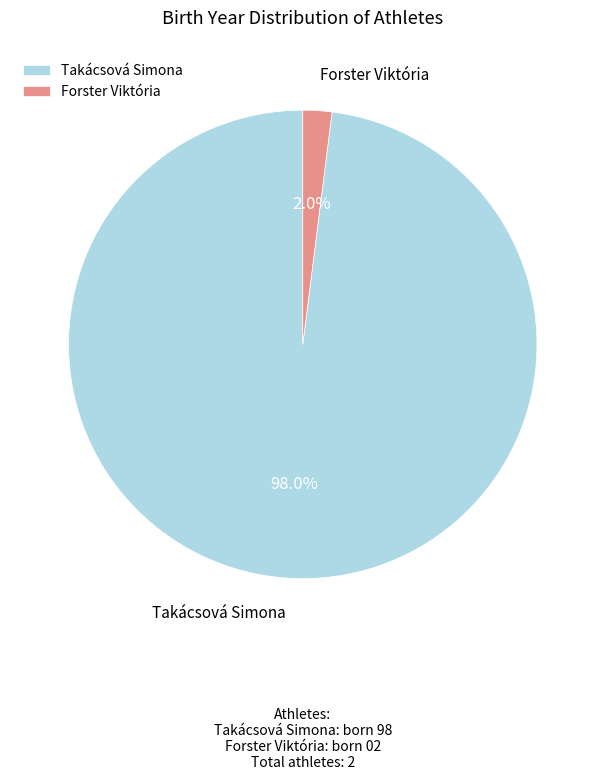

Does any single category account for the majority?

Yes